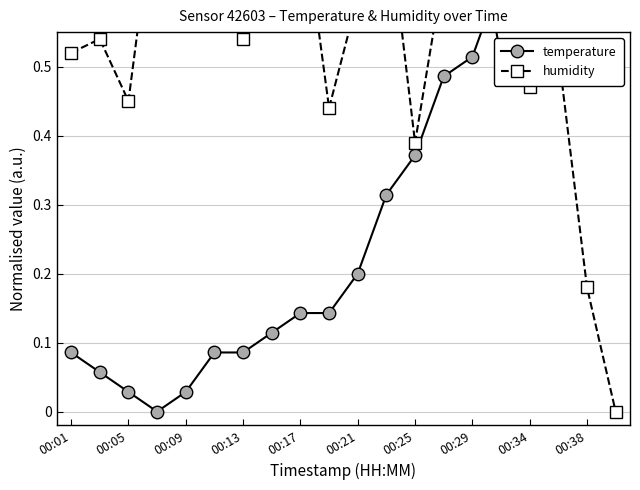

The value of temperature at 00:38 is 0.1. True or false?

True